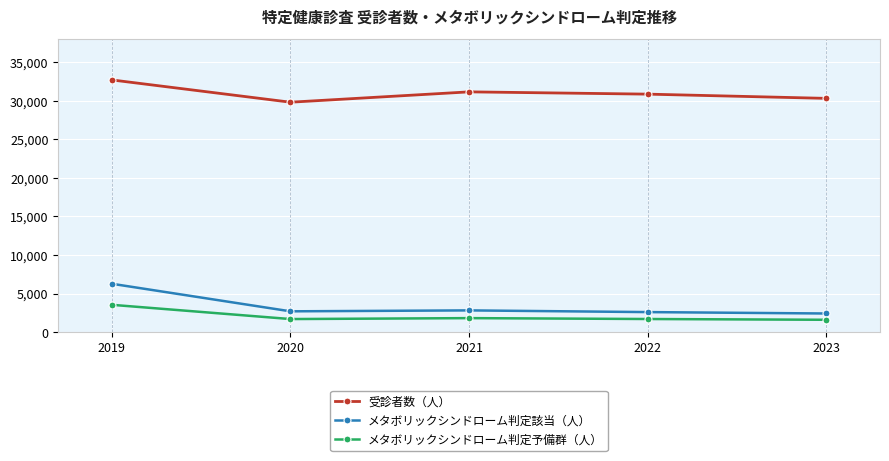

The value of 受診者数（人） at 2022 is 45636. True or false?

False